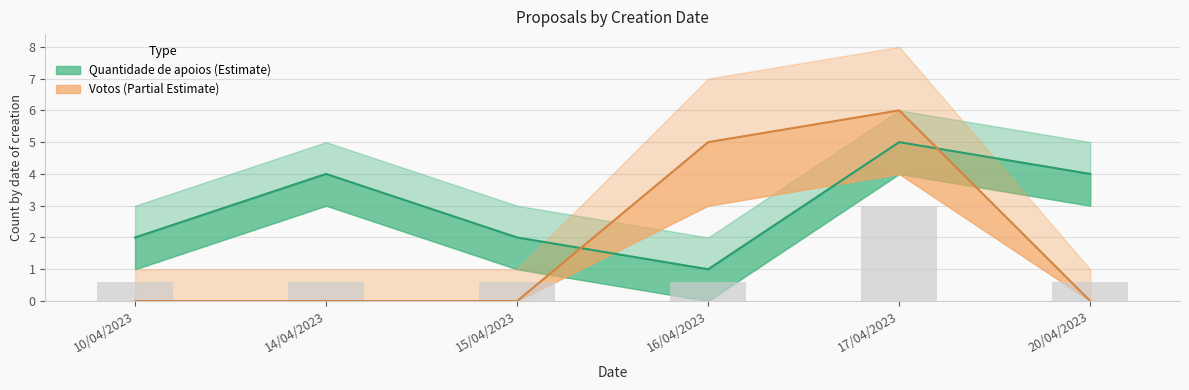

How many positive values does the Votos series have?

2